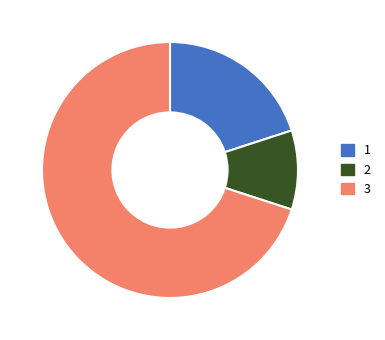

Which slice is the largest?

3